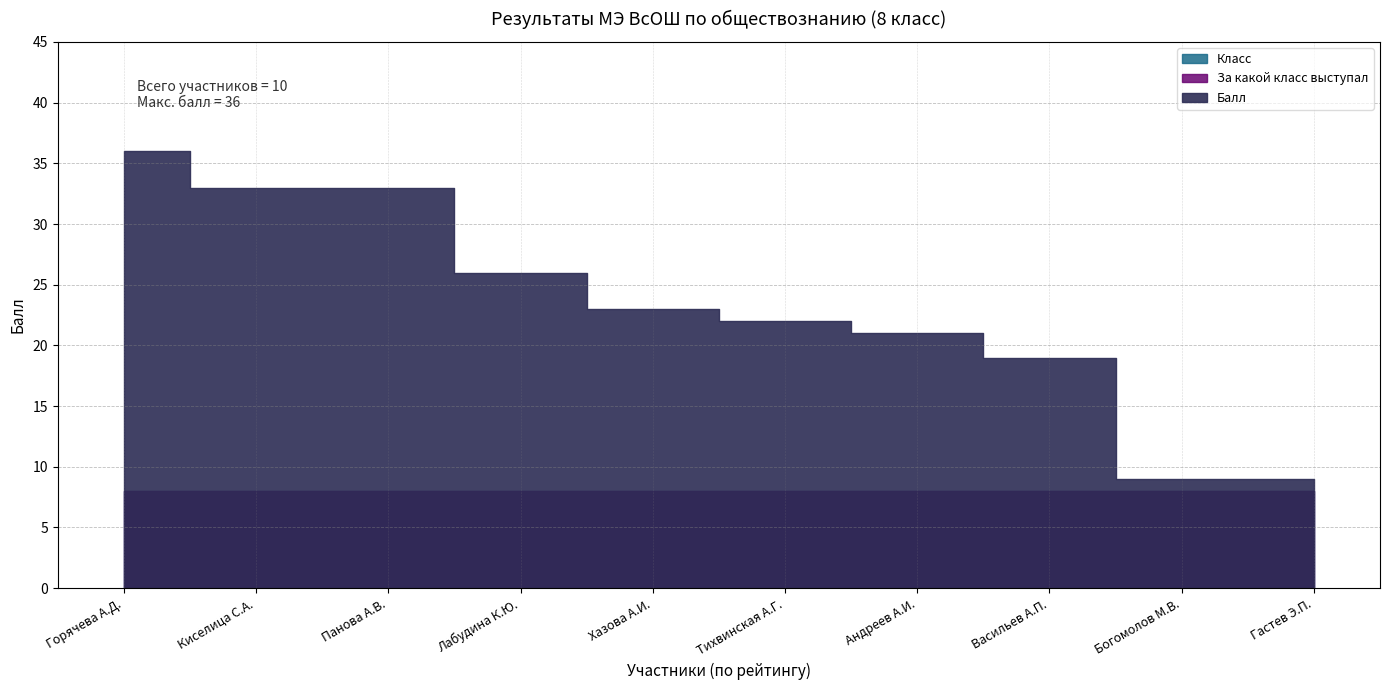

Does the chart have visible grid lines?

Yes